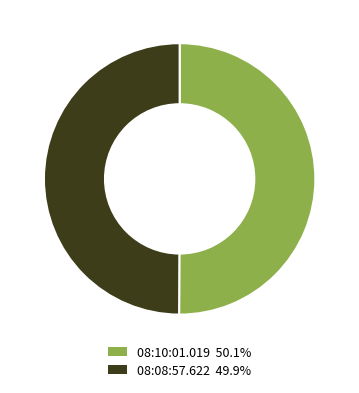

Combined, do 08:10:01.019 and 08:08:57.622 account for over 50%?

Yes